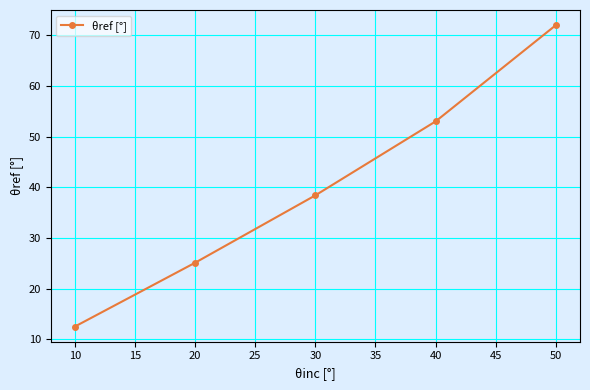

How many series are shown in this chart?

1